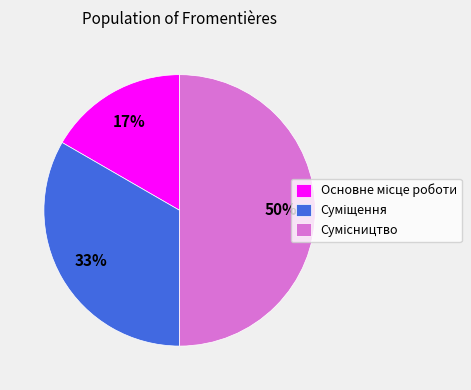

To the nearest percent, what is the average slice percentage?

33%